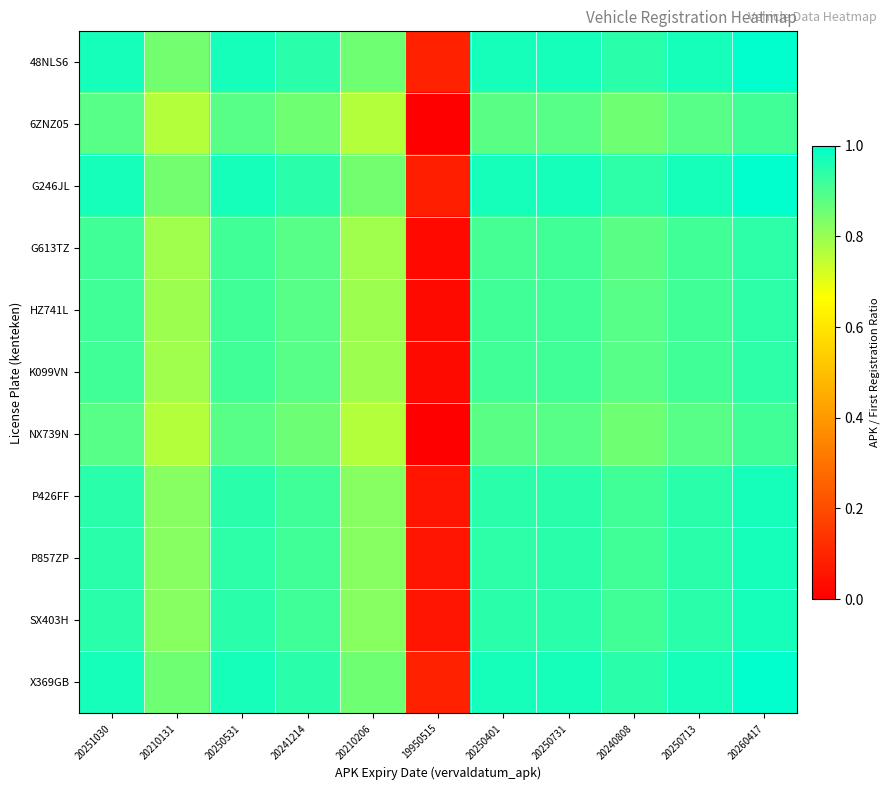

At which category is the sum across all series the highest?

20260417